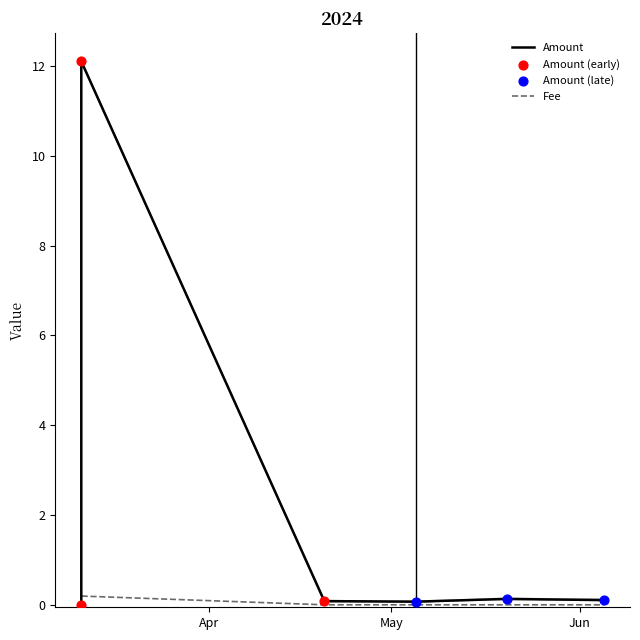

Which series has the largest total across all categories?

Amount